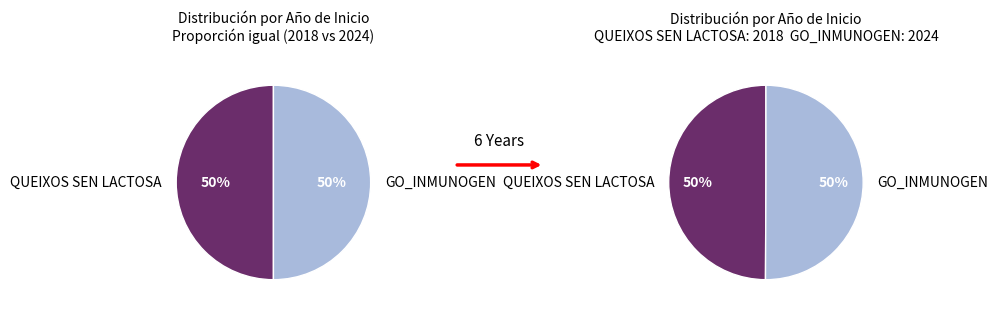

To the nearest percent, what is the average slice percentage?

50%